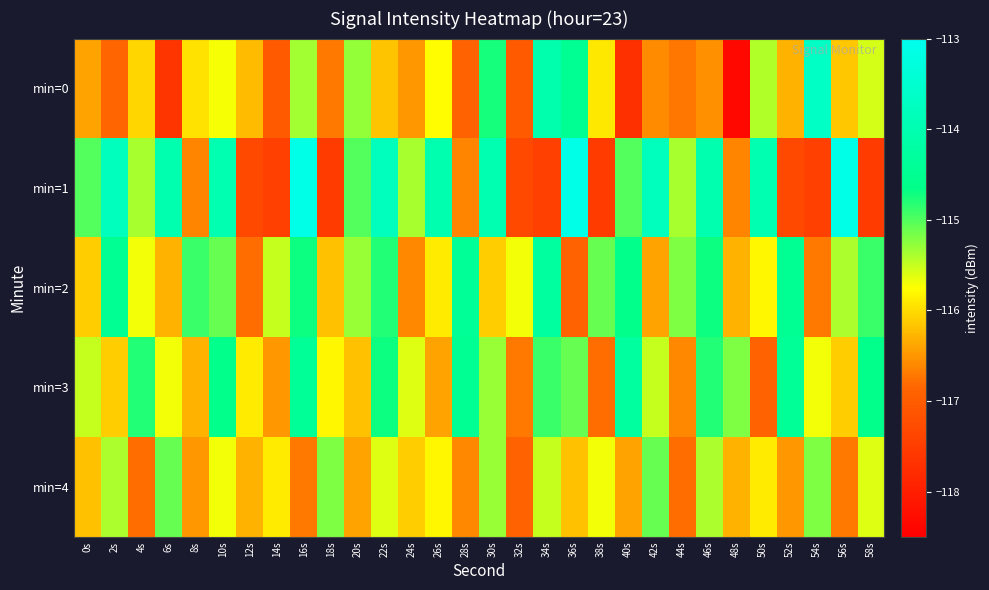

At which category is the sum across all series the highest?

16s